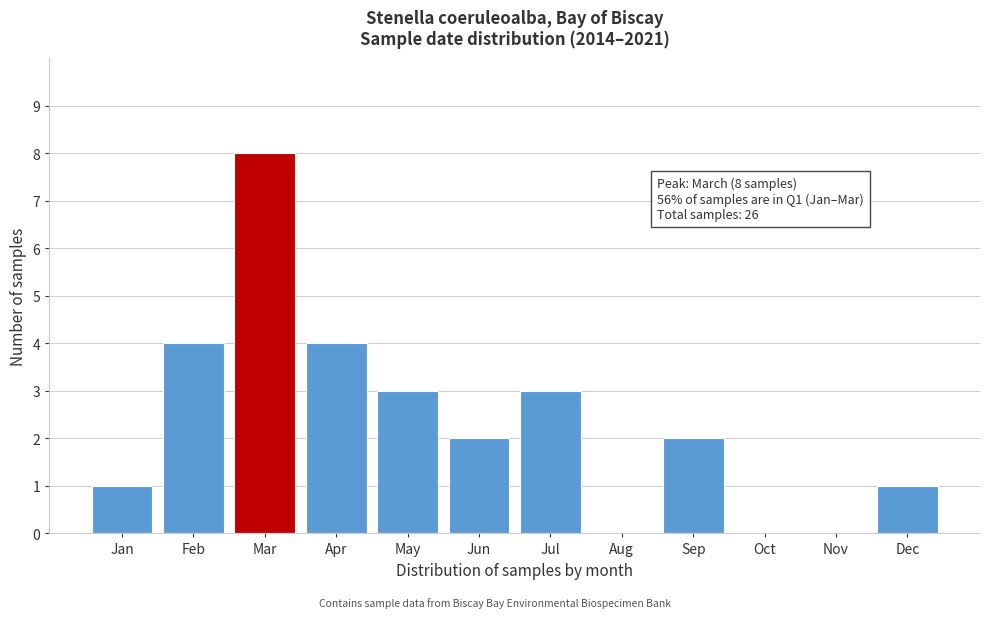

Reading left to right, what are all the values shown in this chart?

Jan=1	Feb=4	Mar=8	Apr=4	May=3	Jun=2	Jul=3	Aug=0	Sep=2	Oct=0	Nov=0	Dec=1